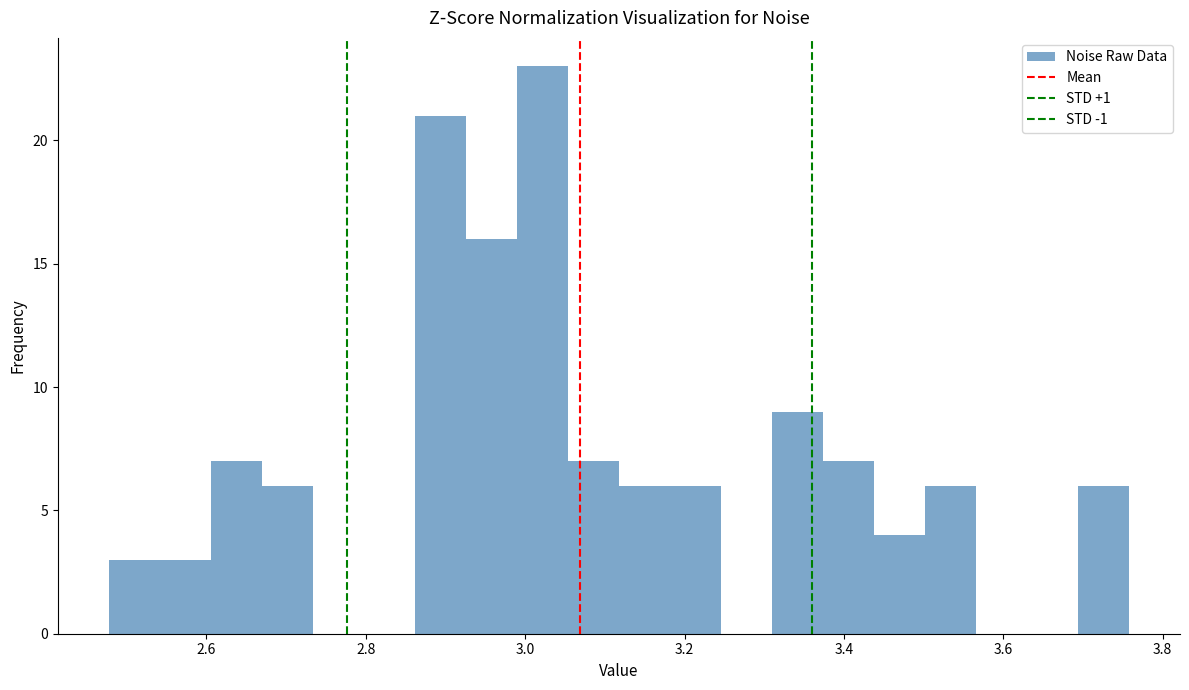

Around what value on the x-axis is the tallest bar? Give the approximate position of its centre, as read against the axis.

3.02